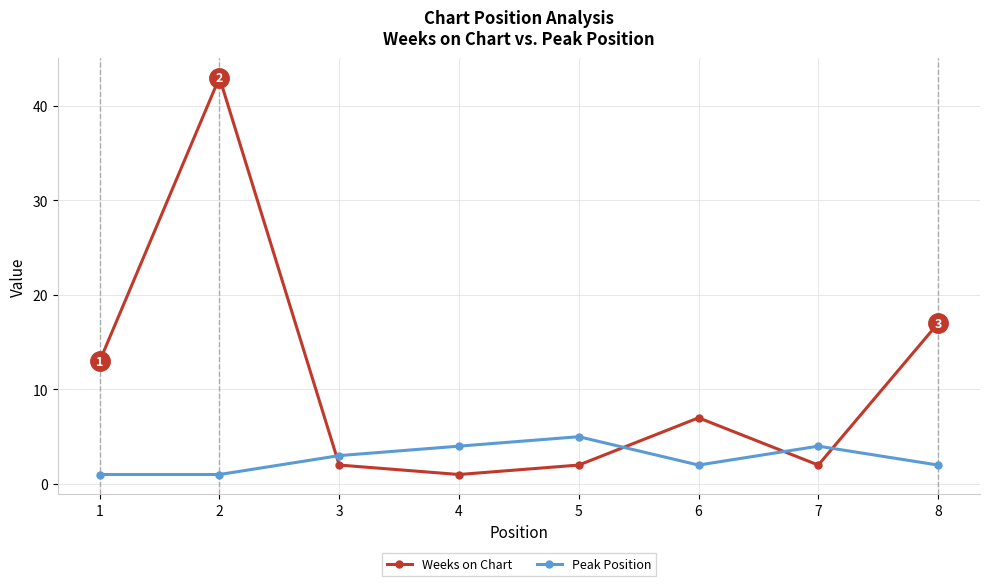

Reading right to left, extract all data points from this chart.

Weeks on Chart: 17	2	7	2	1	2	43	13
Peak Position: 2	4	2	5	4	3	1	1